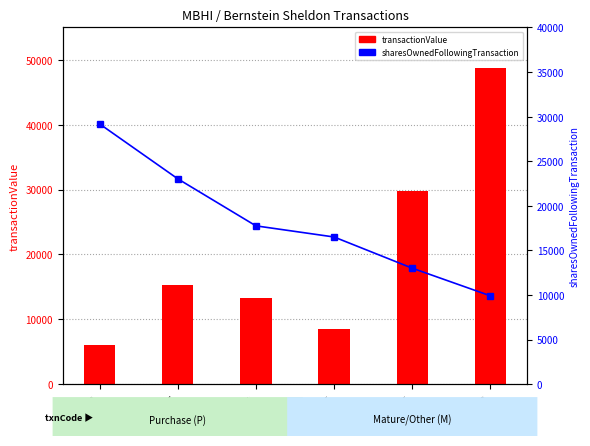

List the series in order of their overall mean, highest first.

transactionValue, sharesOwnedFollowingTransaction